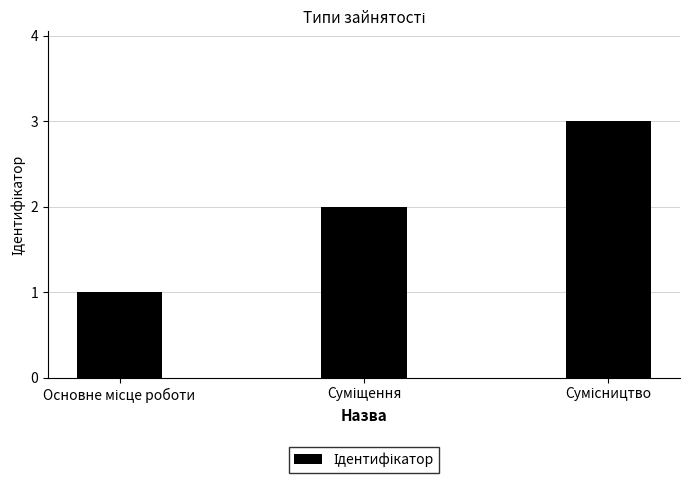

Reading left to right, what are all the values shown in this chart?

1	2	3